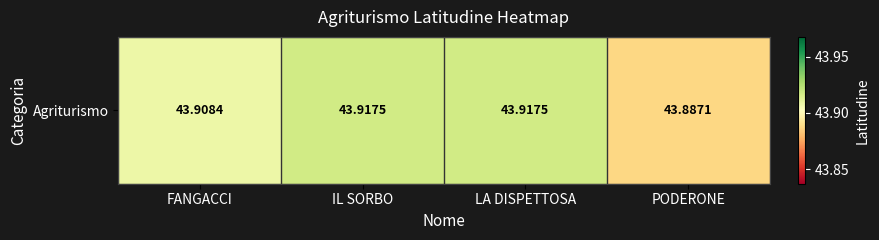

What is the sum of the values at IL SORBO and FANGACCI?

87.8